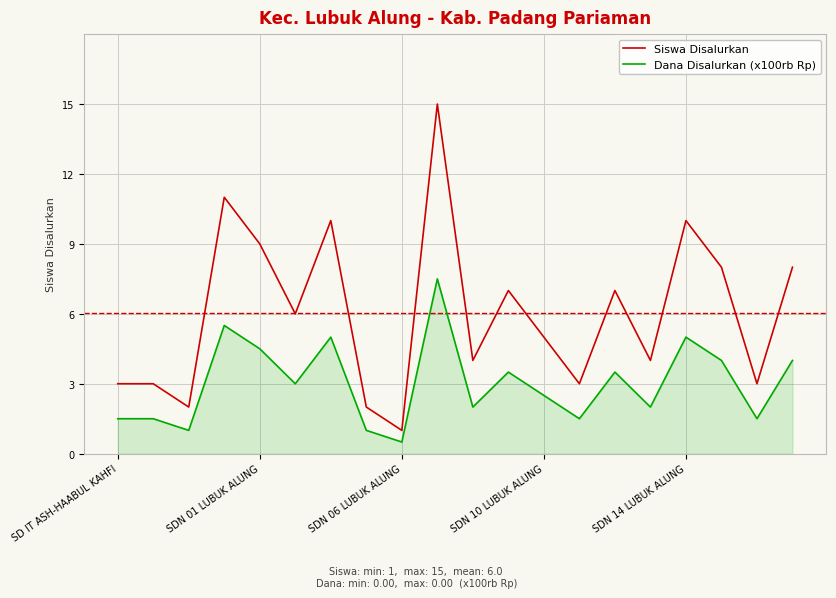

Which series has the largest total across all categories?

Siswa Disalurkan